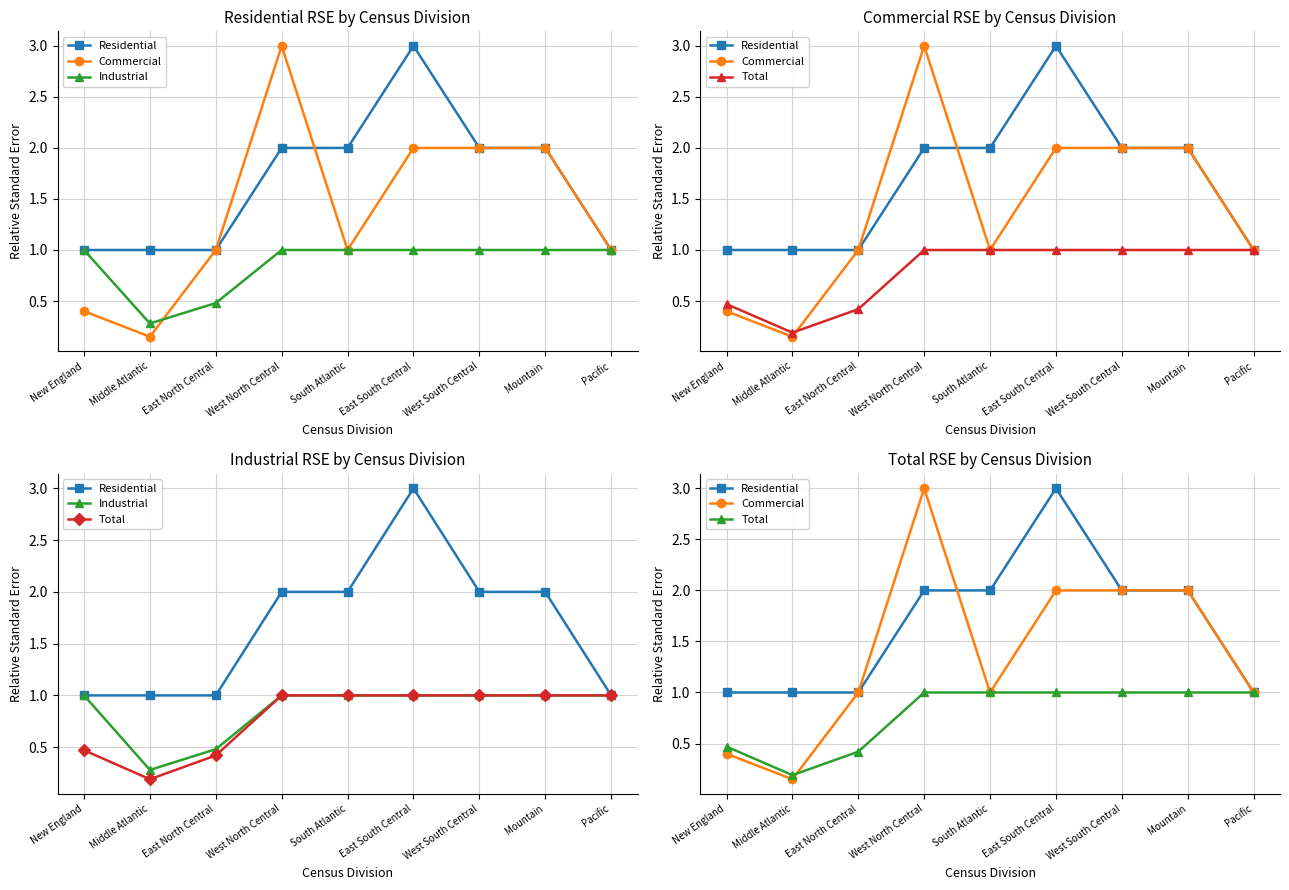

Read the Residential value at Middle Atlantic.

1.0